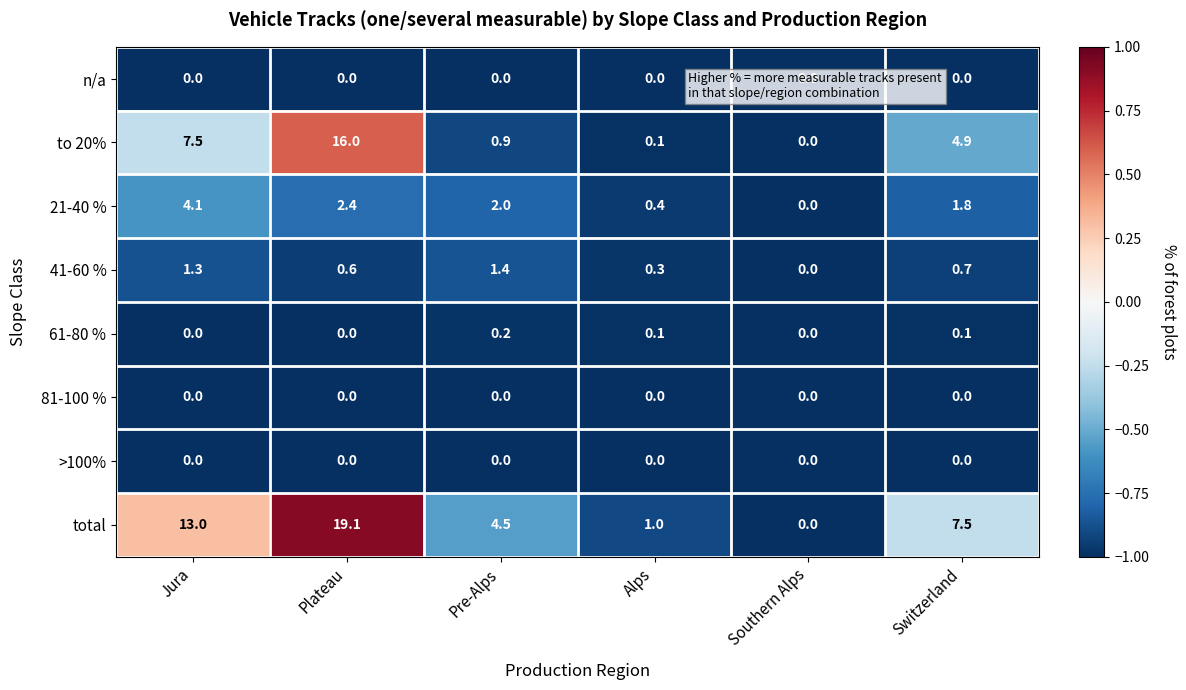

Which series has the largest range (max minus min)?

total